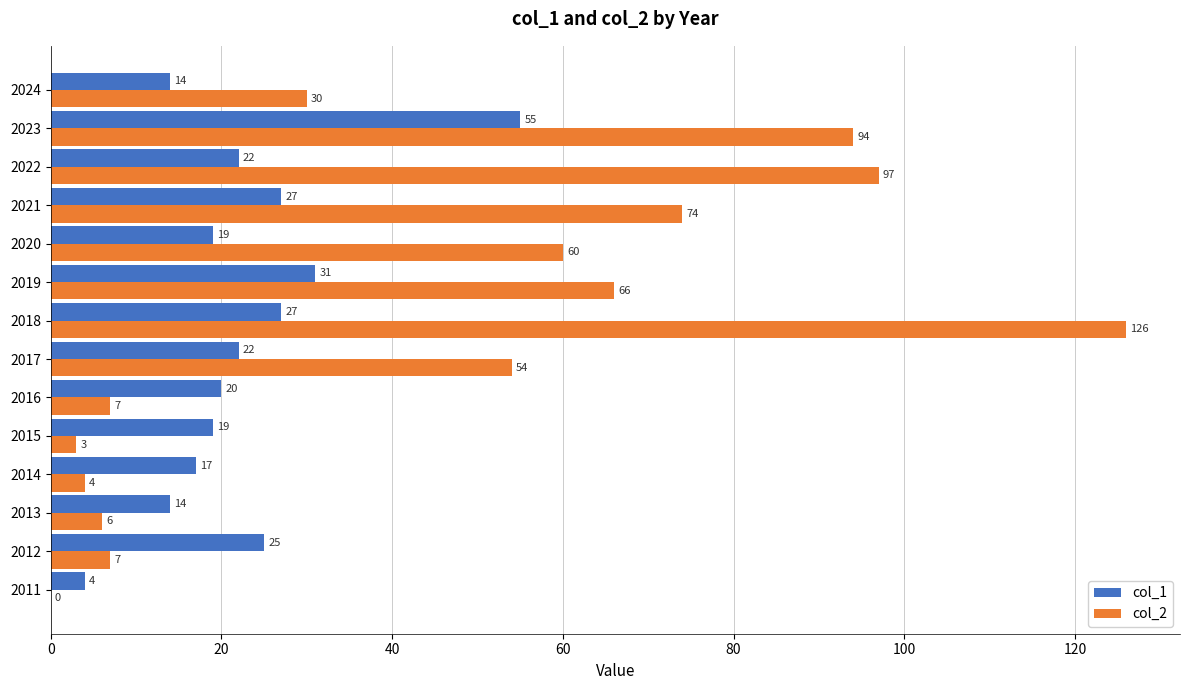

What is the sum of the col_1 values at 2020 and 2017?

41